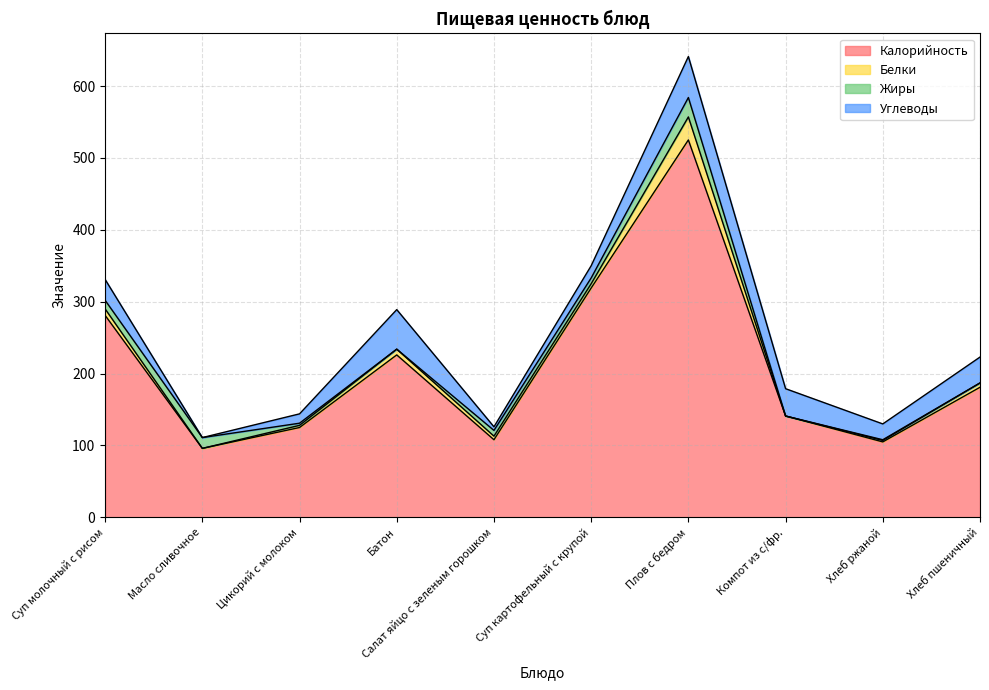

Where is the first local minimum for Углеводы?

Масло сливочное